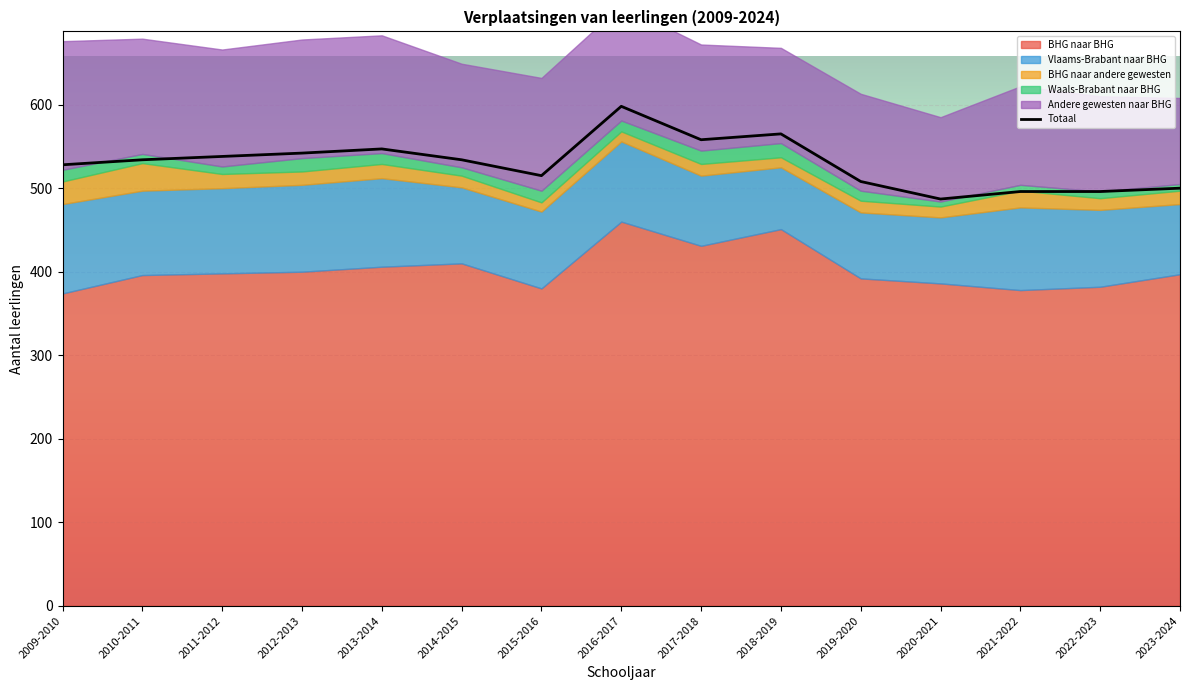

Reading right to left, extract all data points from this chart.

500	496	496	487	508	565	558	598	515	534	547	542	538	534	528